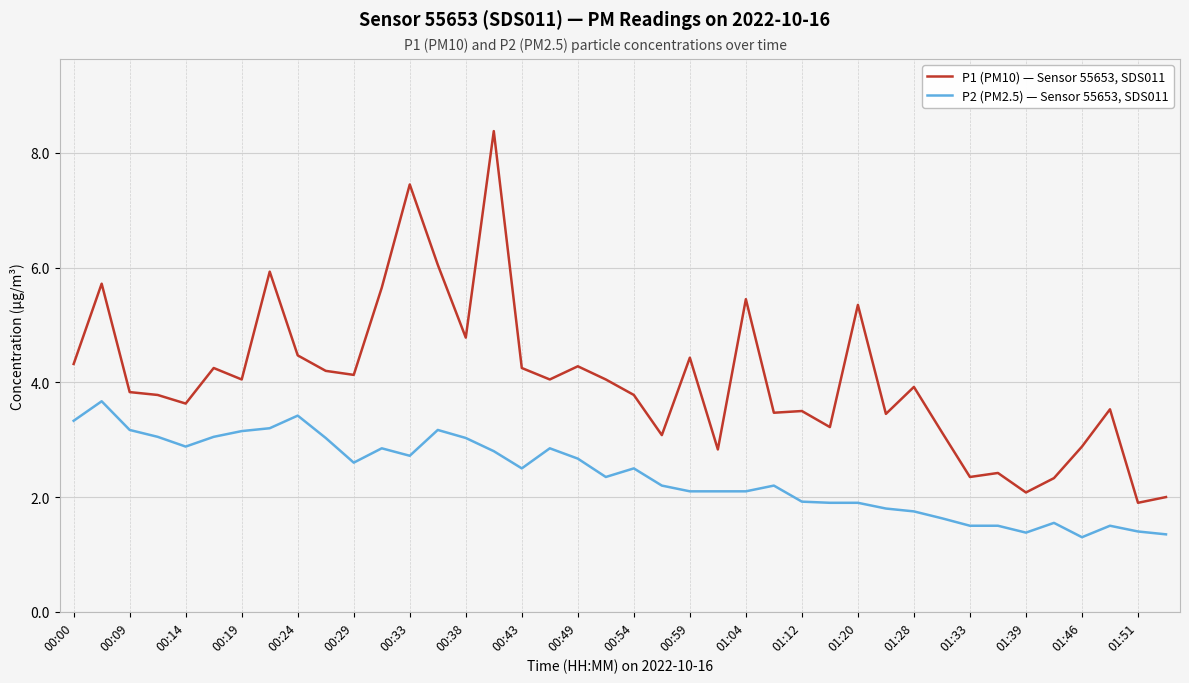

At how many categories does at least one series exceed 6?

3